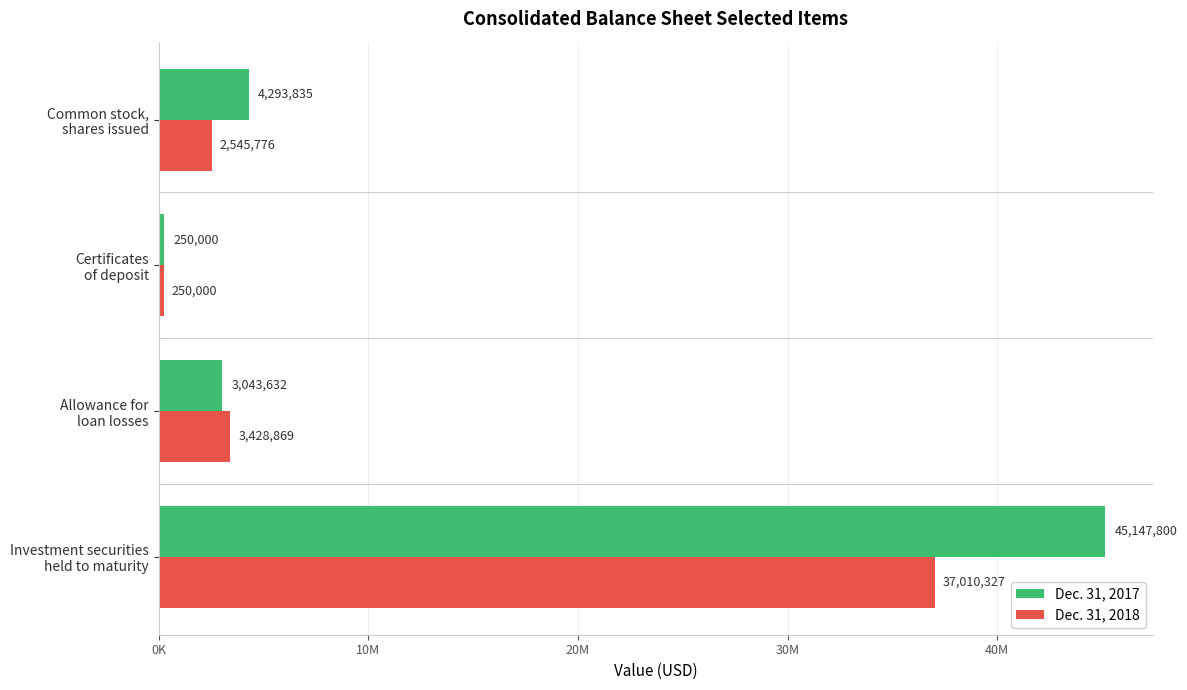

Rank the series by their maximum value, from lowest to highest.

Dec. 31, 2018, Dec. 31, 2017